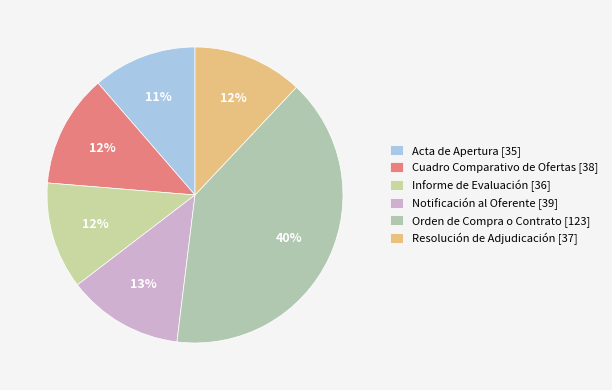

How many segments does this pie chart have?

6